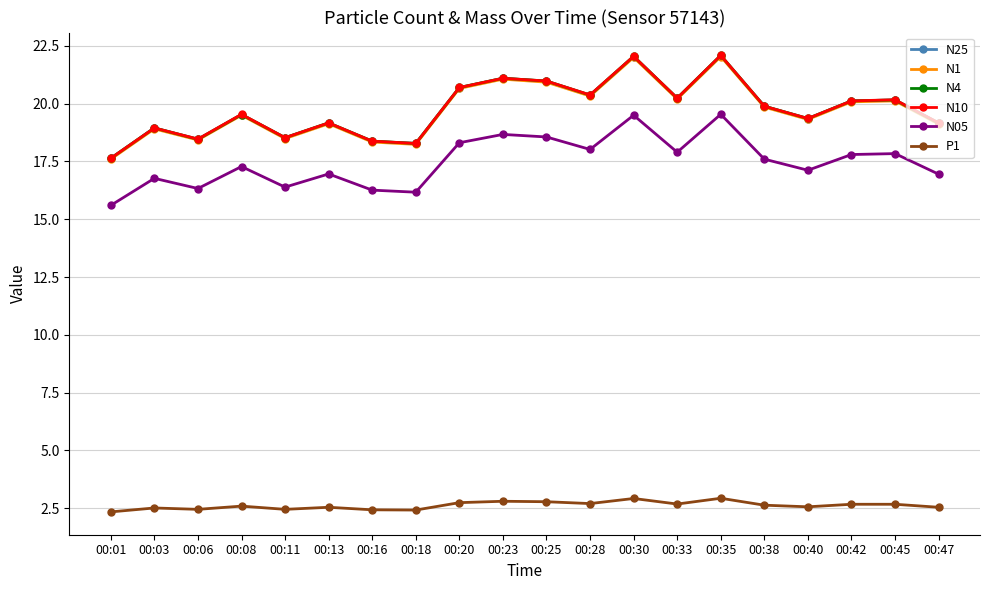

Count the number of categories in the chart.

20